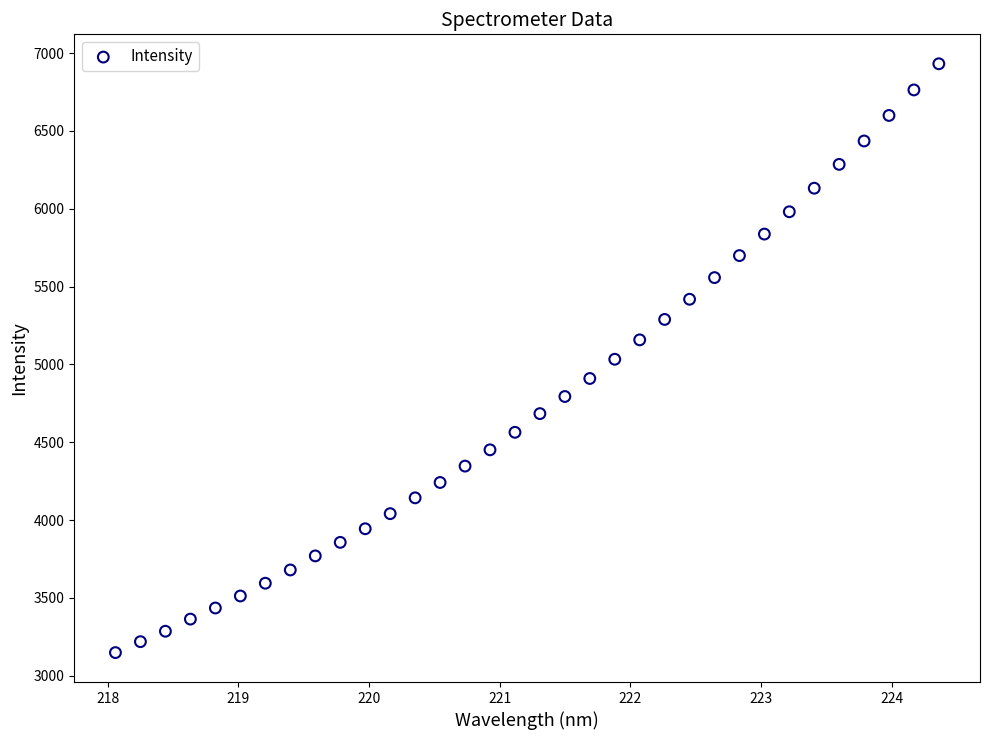

What is the range of Y values (max minus min)?

3781.8